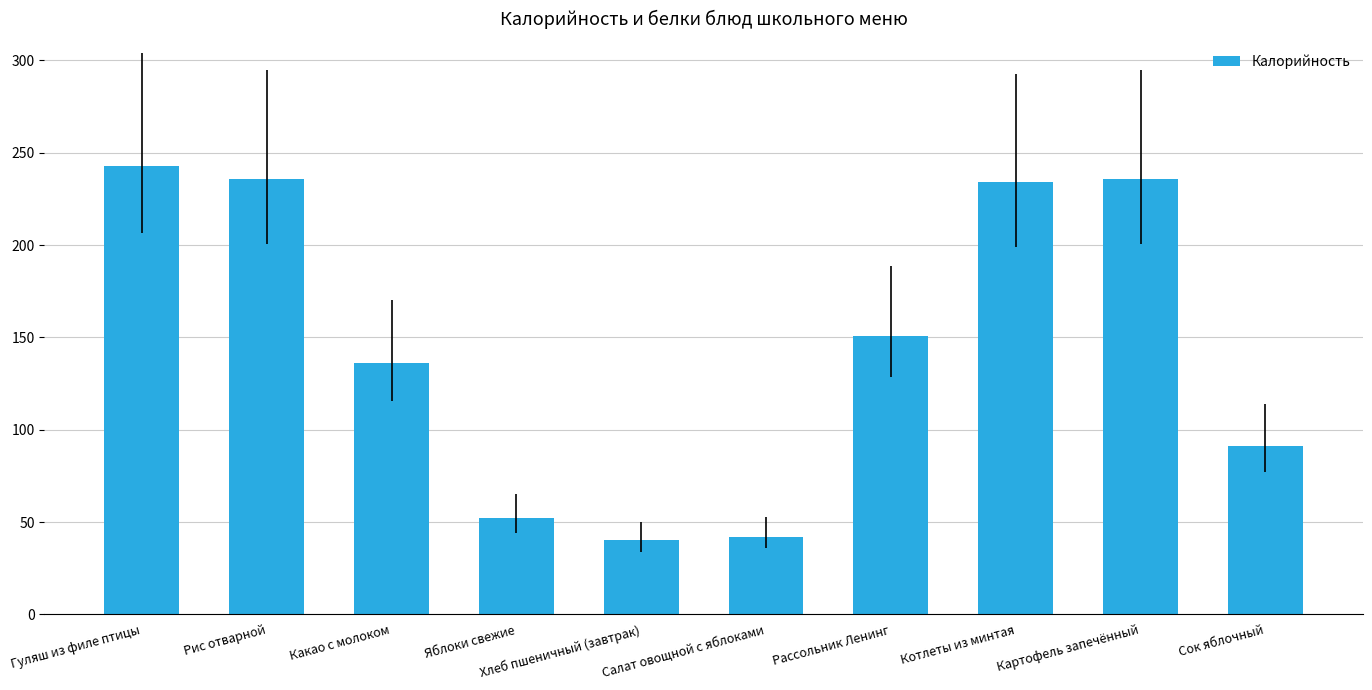

What is the change in value from Рис отварной to Салат овощной с яблоками?

-194